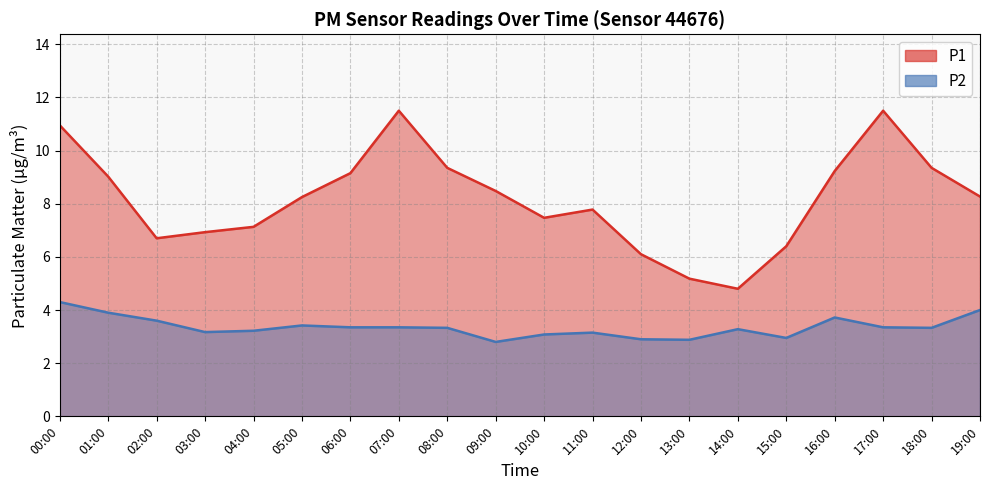

What is the value of the P2 point at the 7th from the left?

3.4